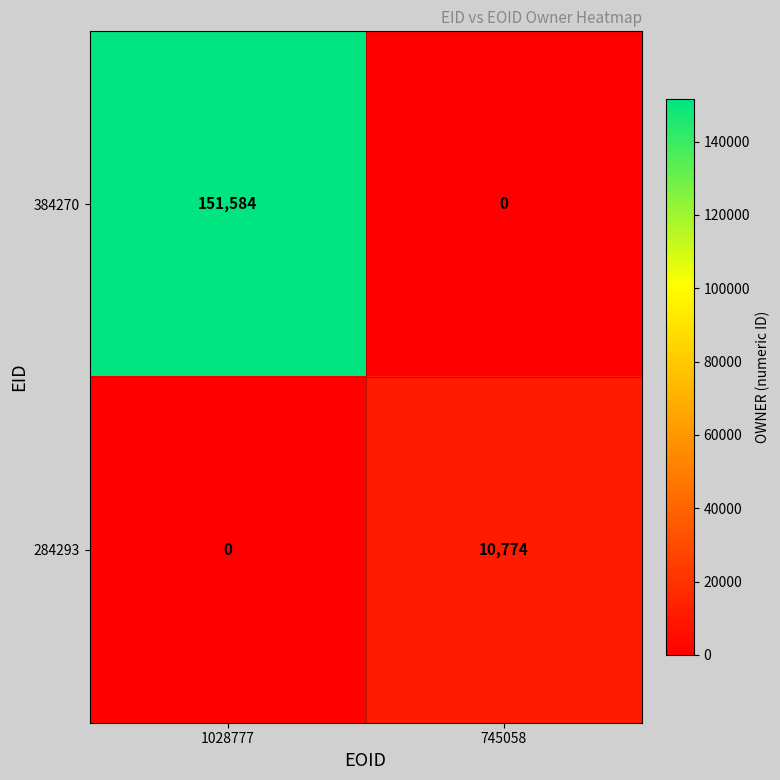

Where is 284293 nearest to the value 5387?

1028777